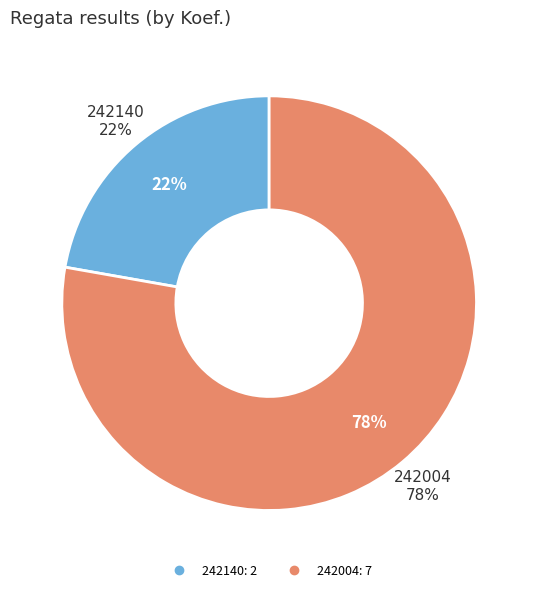

True or false: 242004 accounts for 78% of the total.

True